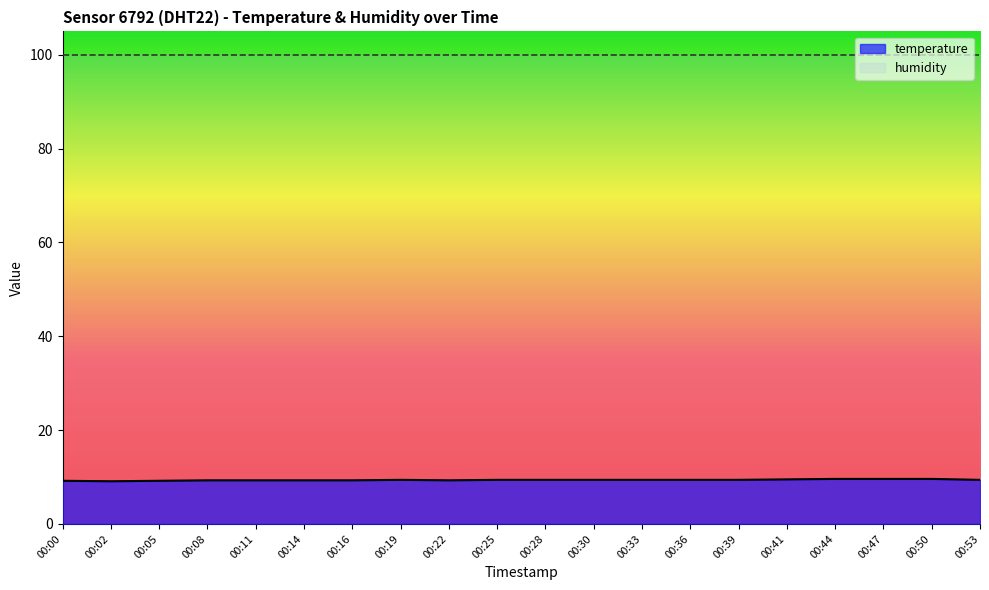

At which category does the data reach its first local valley?

00:02